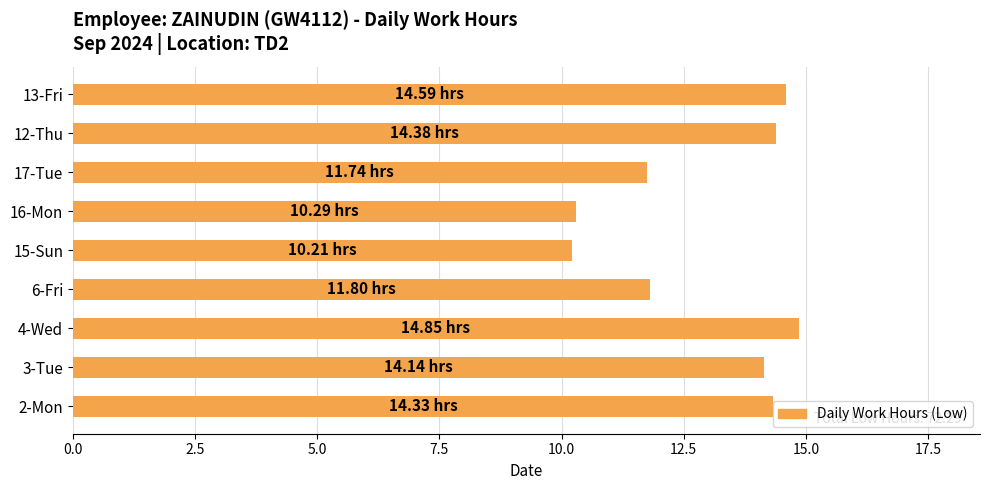

What is the ratio of the value at 12-Thu to the value at 4-Wed?

1.0